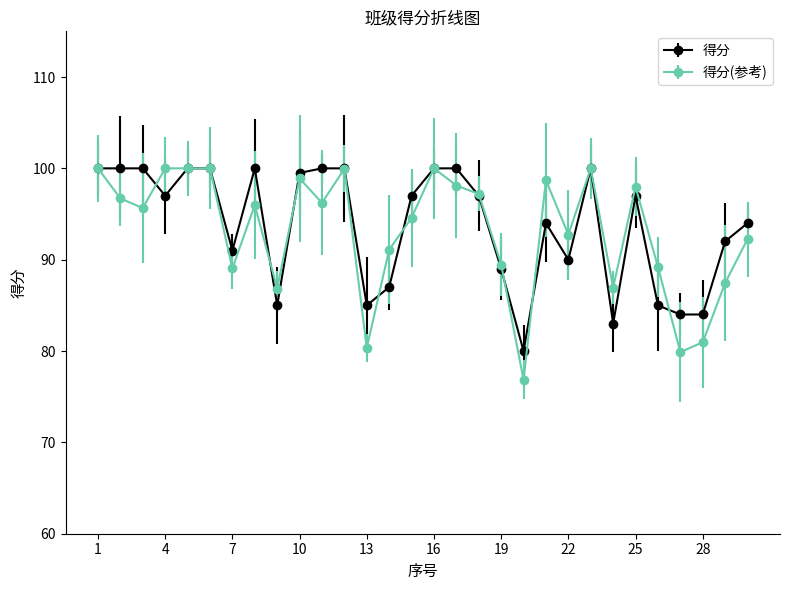

What is the lowest value of the 得分(参考) series?

76.8